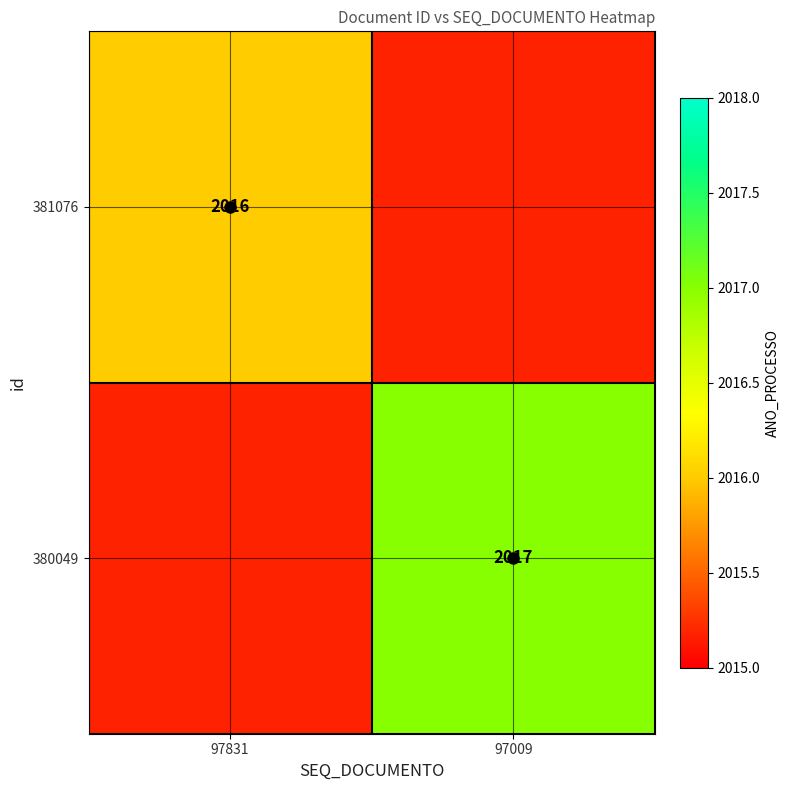

True or false: 381076 has a value of 2016 at 97831.

True